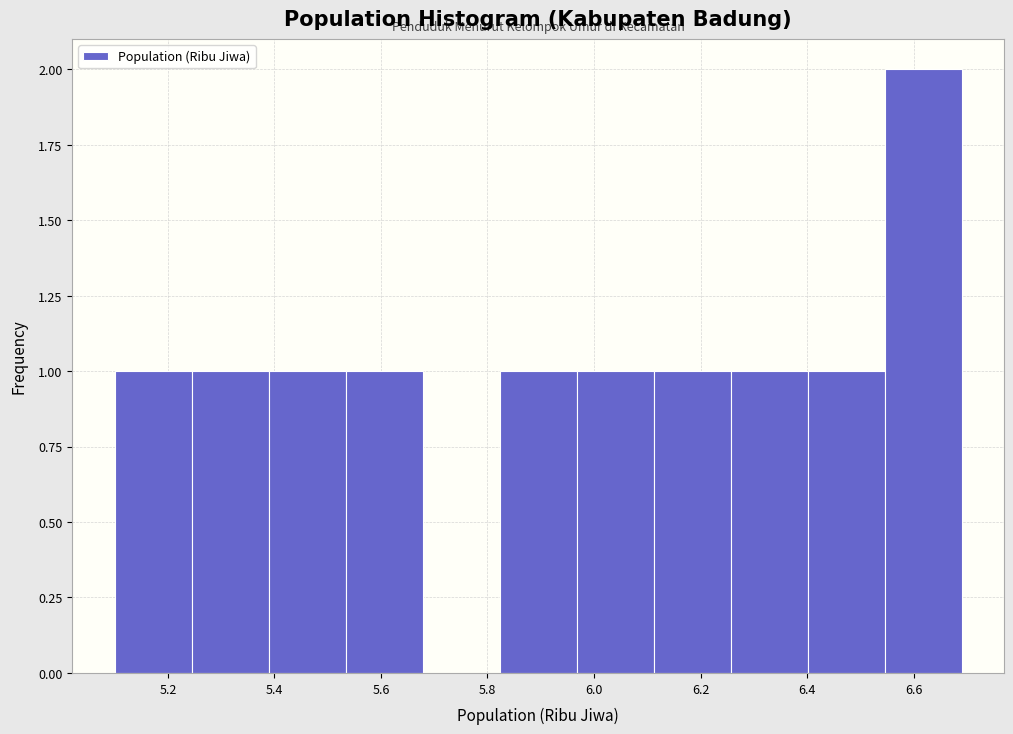

How tall is the bar that spans 5.96 to 6.12 on the x-axis? Neither the bar edges nor the heights are printed on the chart, so give them approximately, as read against the axes.

1